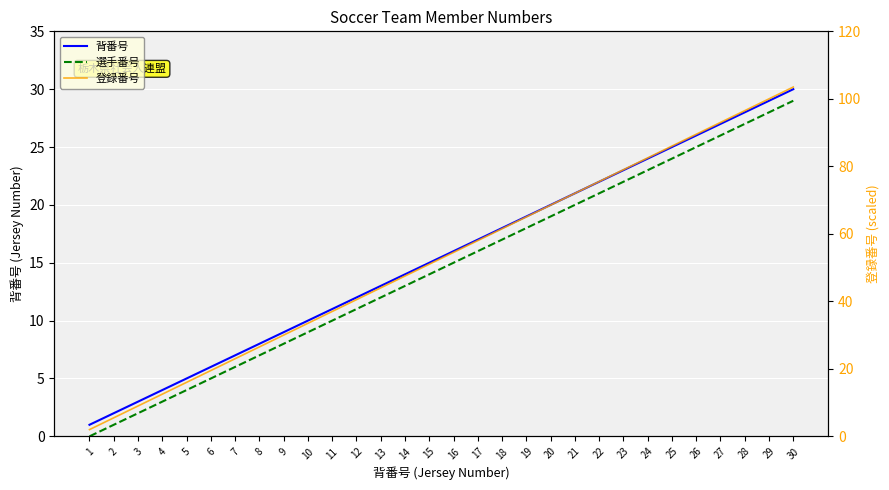

Is the value of 背番号 at 14 greater than the value of 登録番号 at 1?

Yes